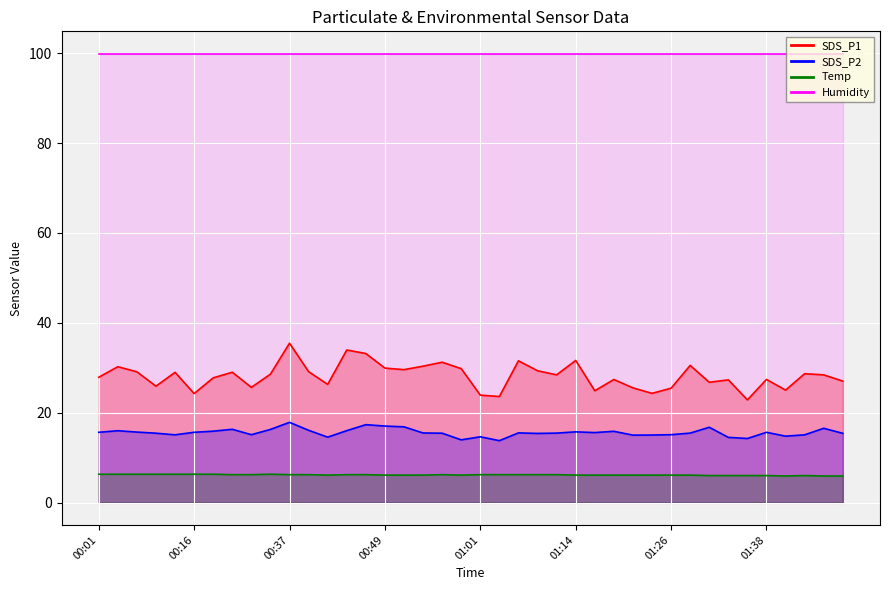

Which series has the largest range (max minus min)?

SDS_P1